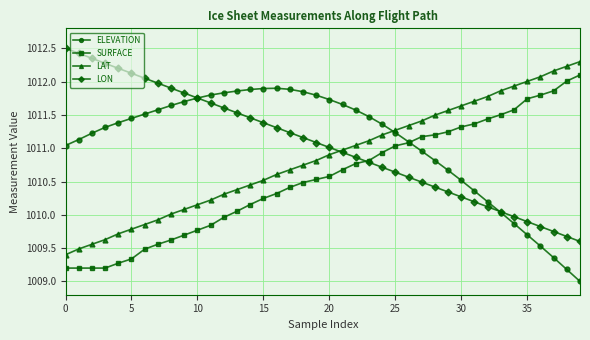

True or false: SURFACE and LAT intersect in this chart.

False